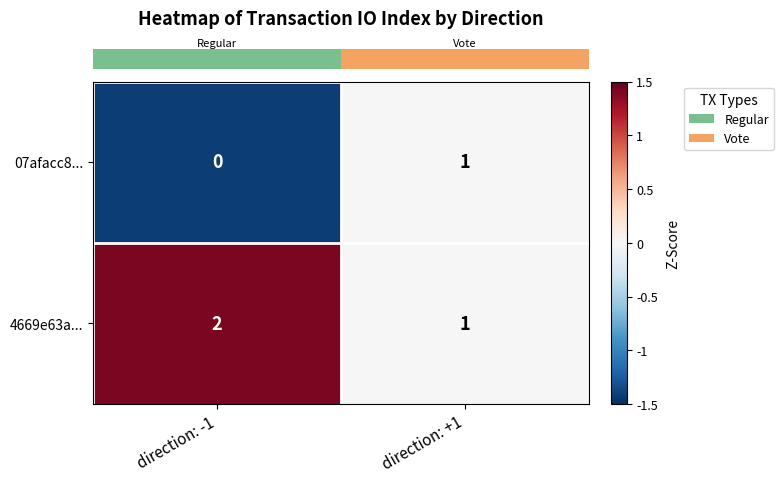

What is the spread (max minus min) of values at direction: -1?

2